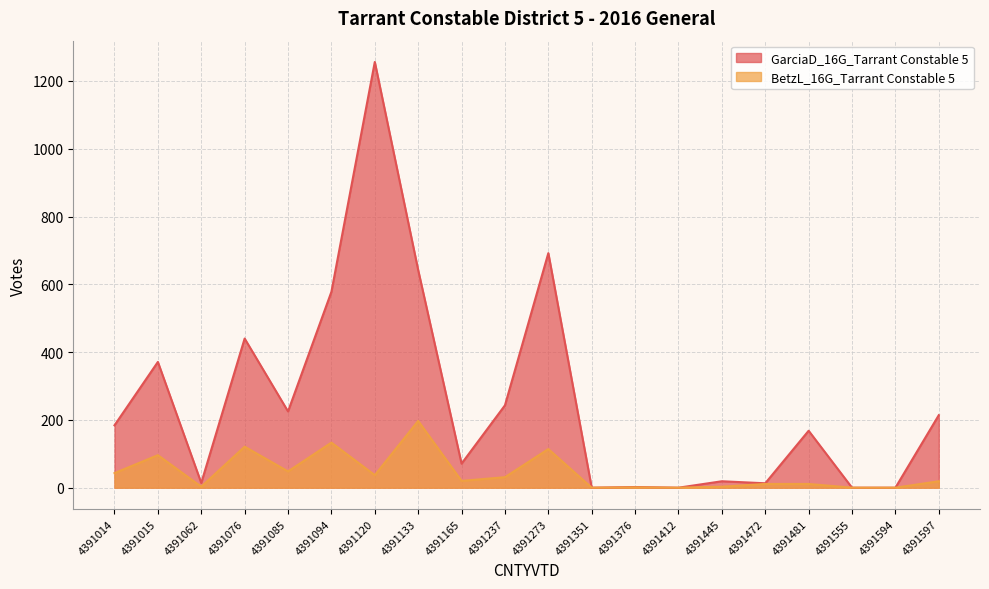

Which series changed the most between 4391014 and 4391597?

GarciaD_16G_Tarrant Constable 5